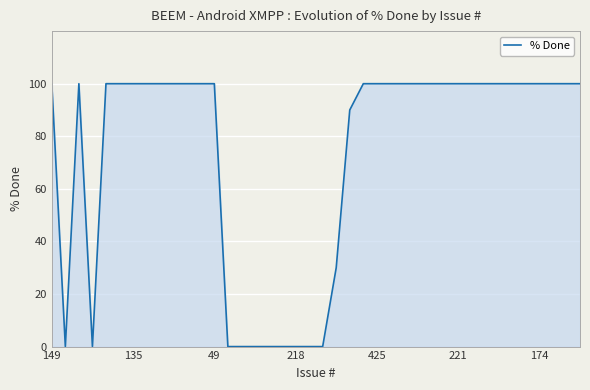

What is the greatest value displayed?

100